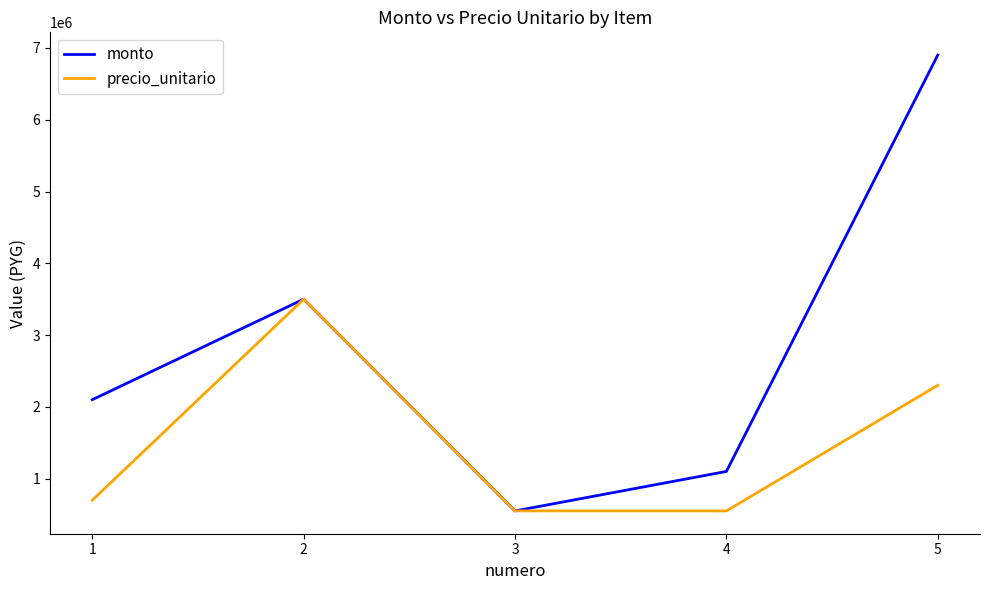

What is the sum of the monto values at 4 and 3?

1650000